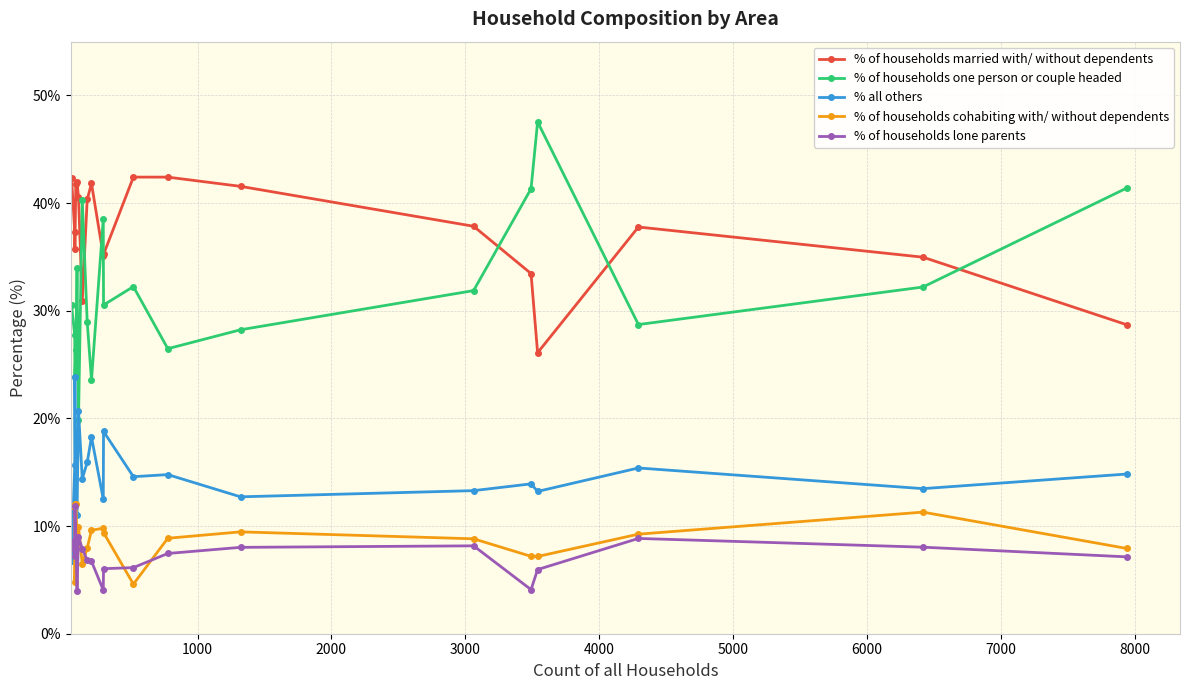

True or false: % of households married with/ without dependents and % of households lone parents cross at least once.

False